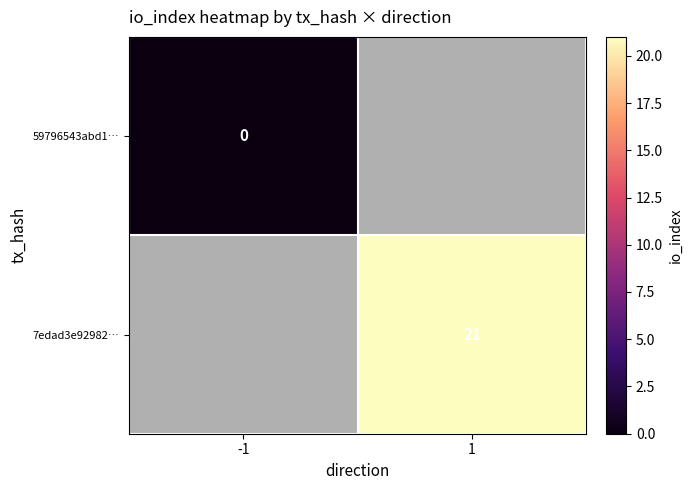

Is the value of 7edad3e92982… at 1 greater than the value of 59796543abd1… at -1?

Yes